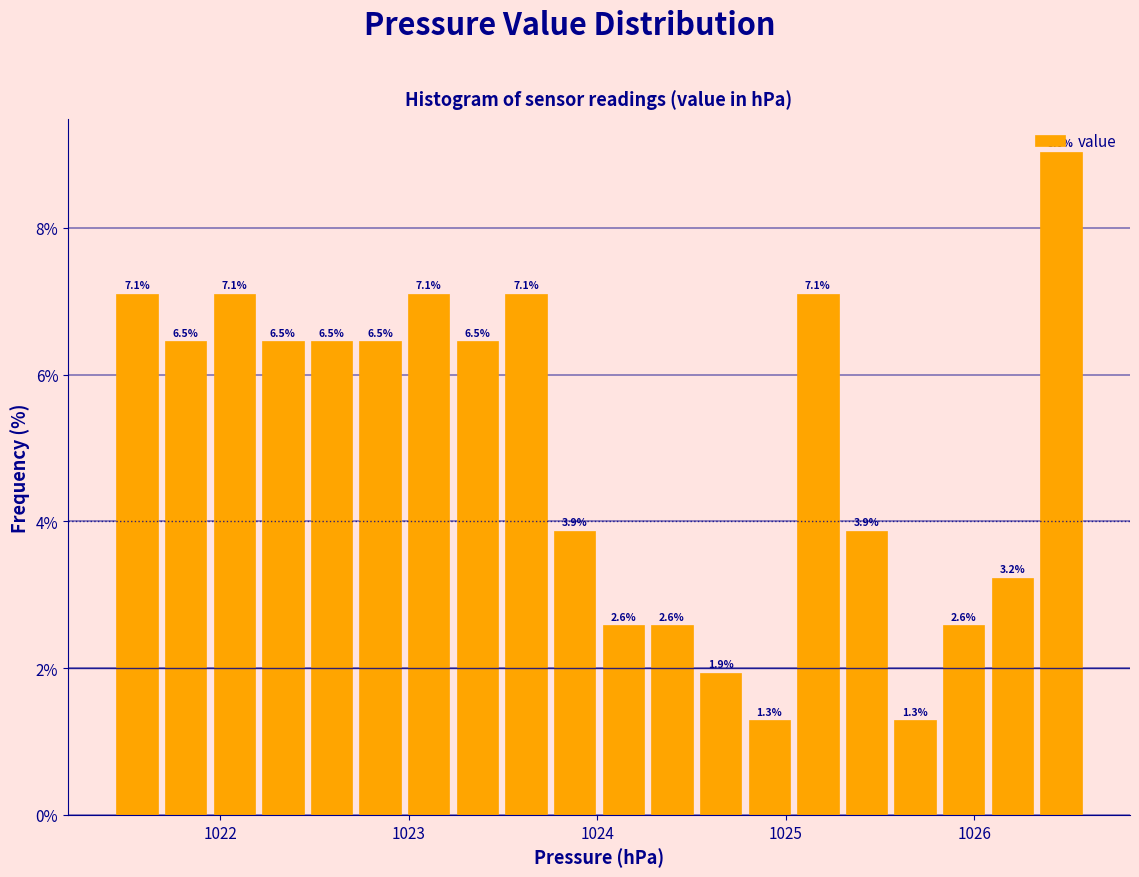

Read against the x-axis, roughly where is the centre of the tallest bar?

1026.5